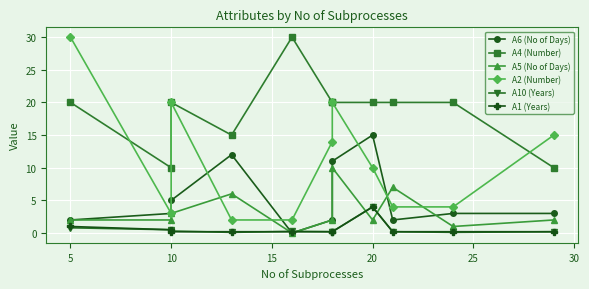

Is it true that A5 (No of Days) equals 1.0 at 25?

False